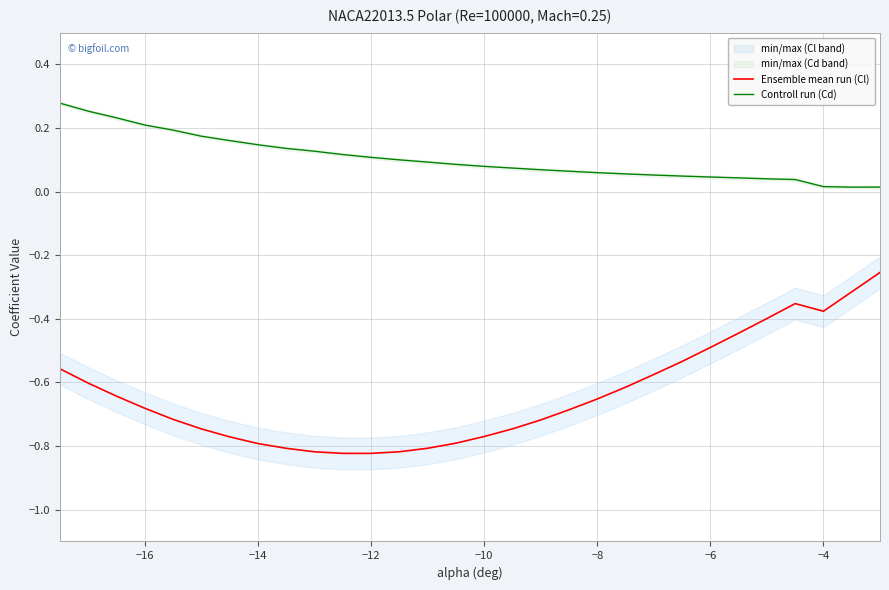

What is the difference between the maximum and minimum values in the Controll run (Cd) series?

0.3